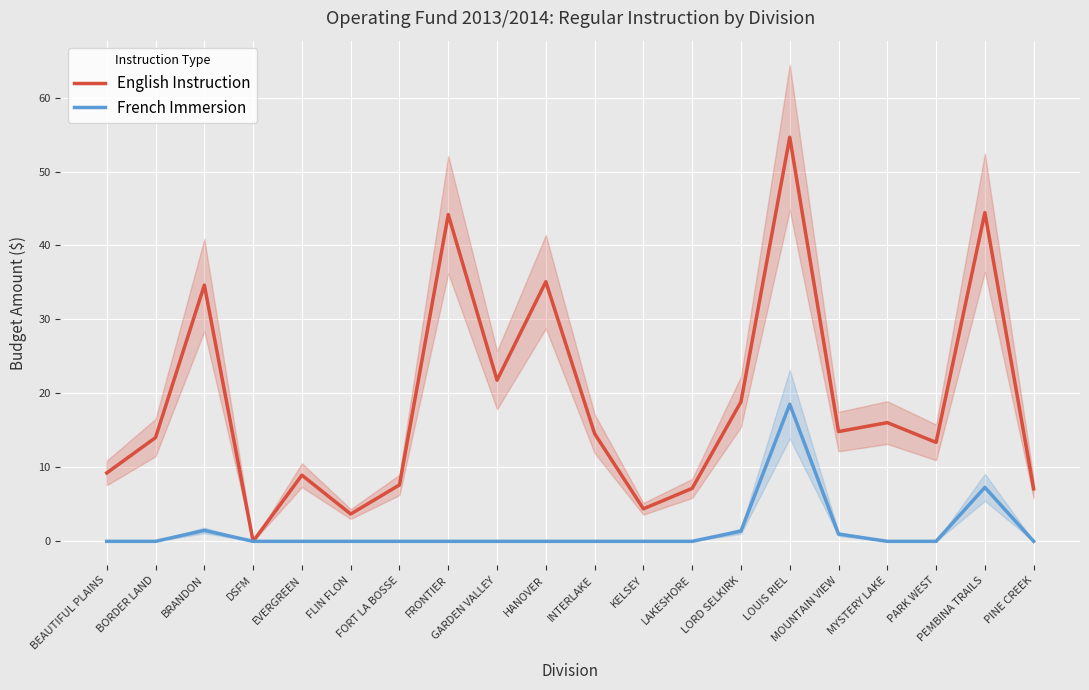

True or false: French Immersion and English Instruction intersect in this chart.

False